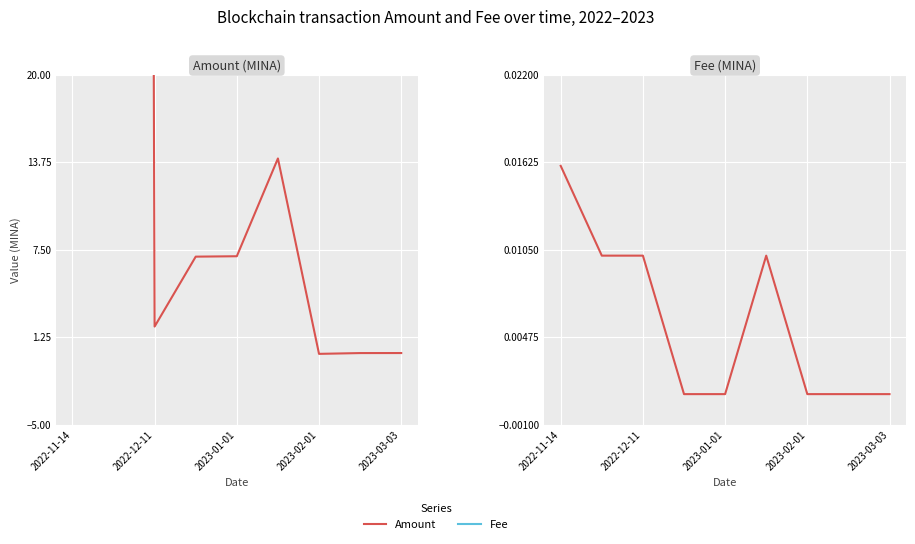

At which category does the chart reach its minimum across all series?

2023-02-01